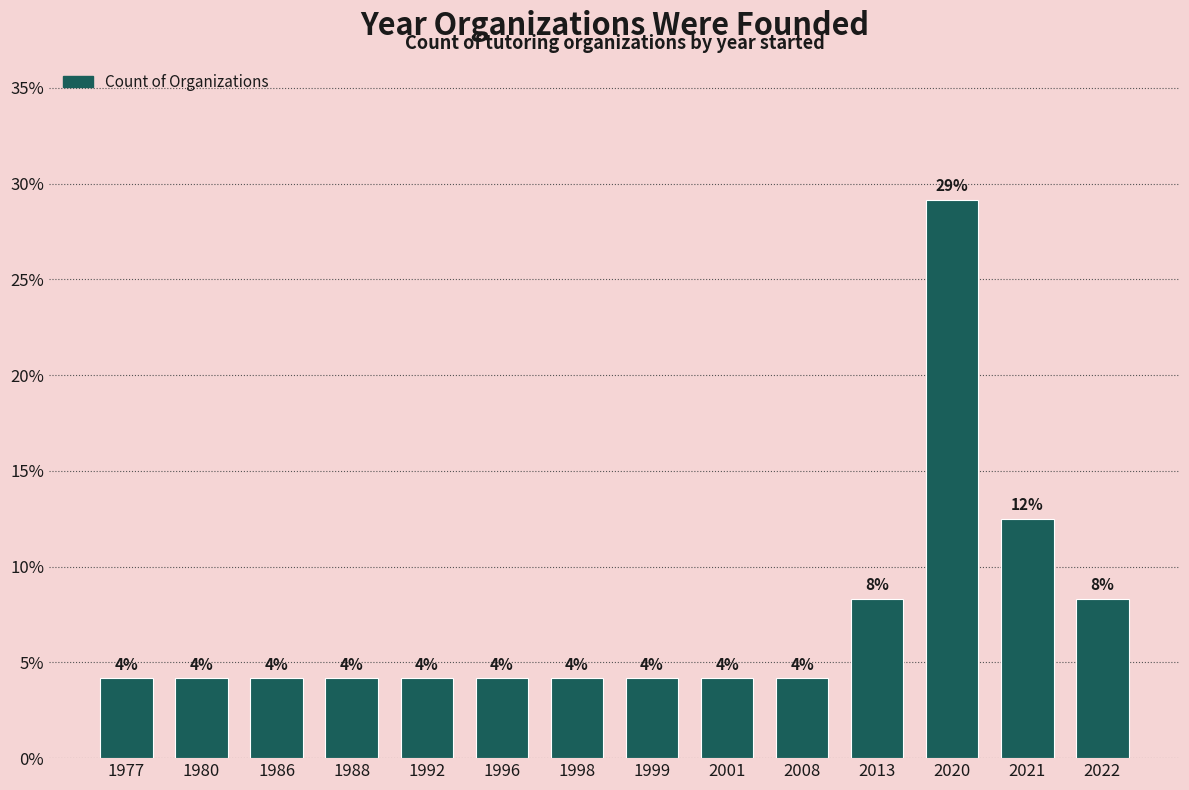

What is the value of the 10th bar from the left?

4.2